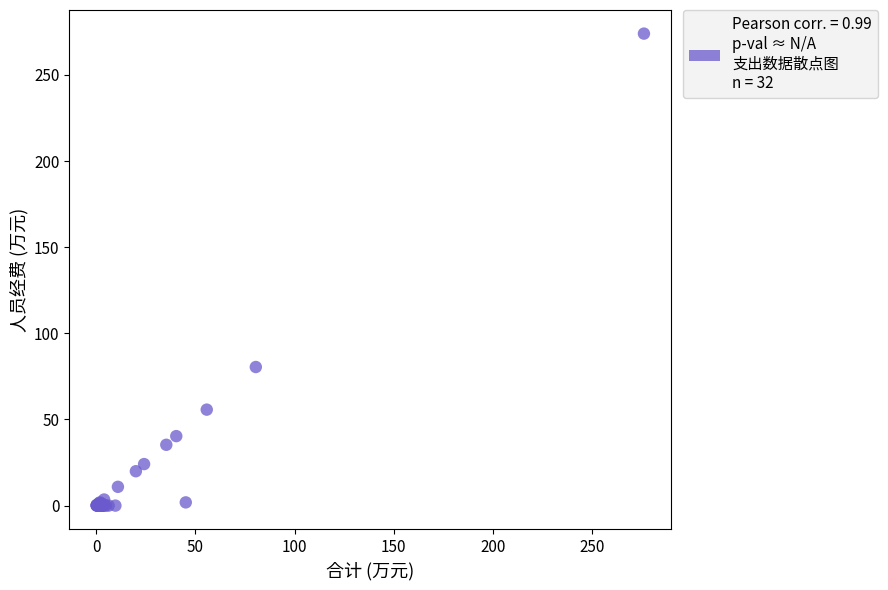

What Y value in the scatter plot is closest to 136?

80.4